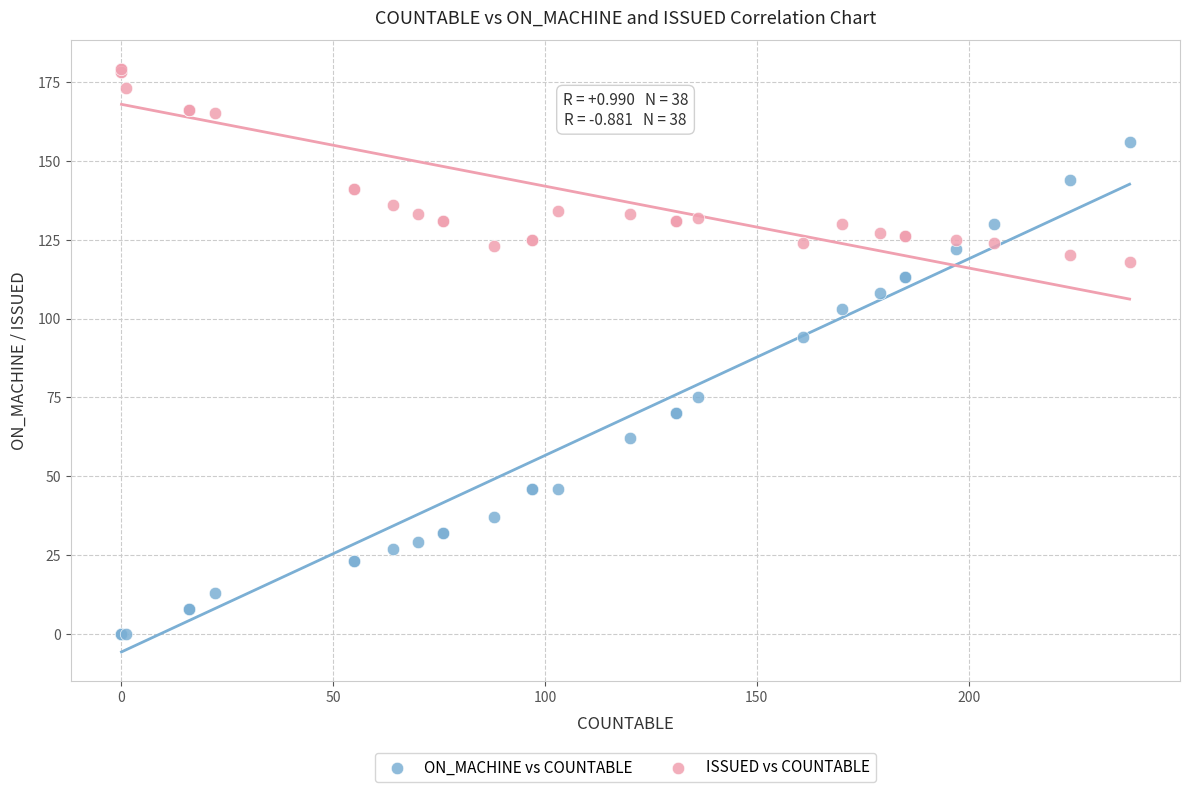

Which series reaches the maximum Y coordinate?

ISSUED vs COUNTABLE